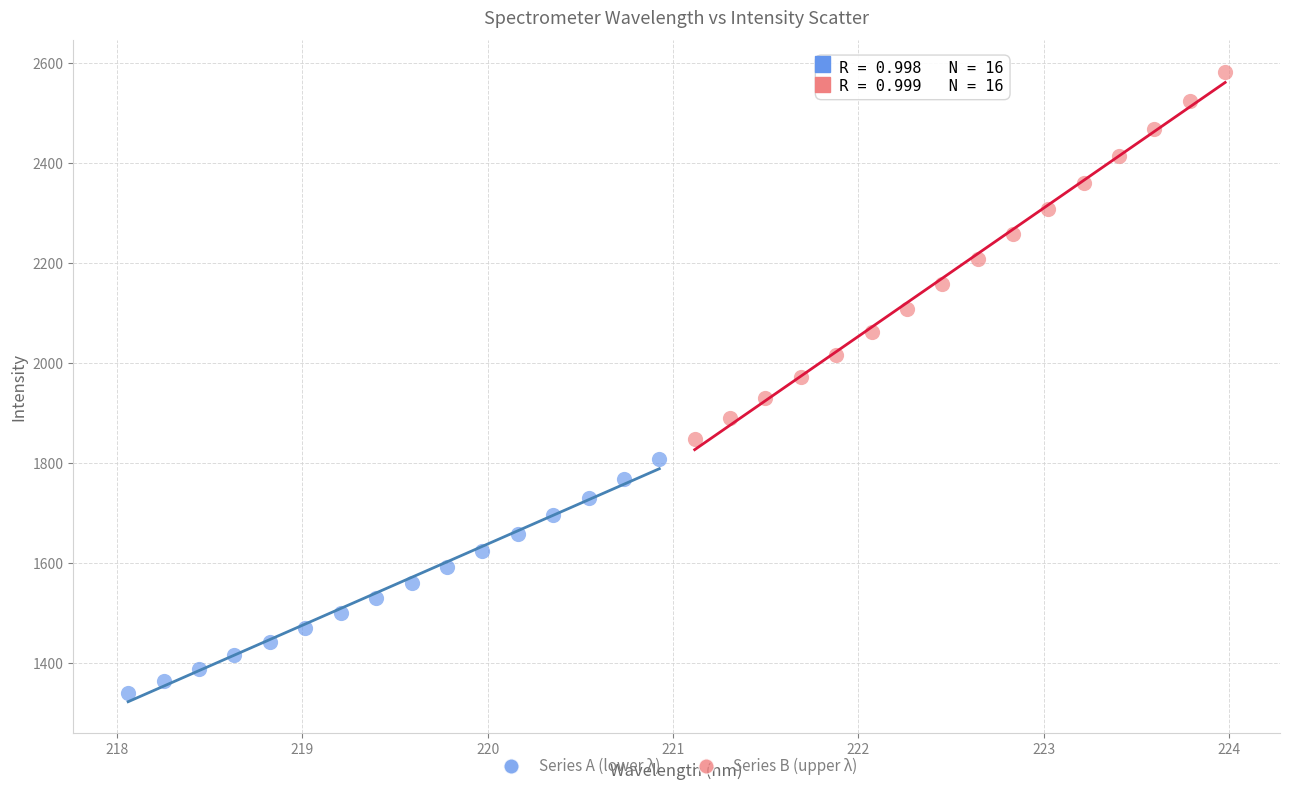

Which series has the largest Y range (max minus min)?

Series B (upper λ)